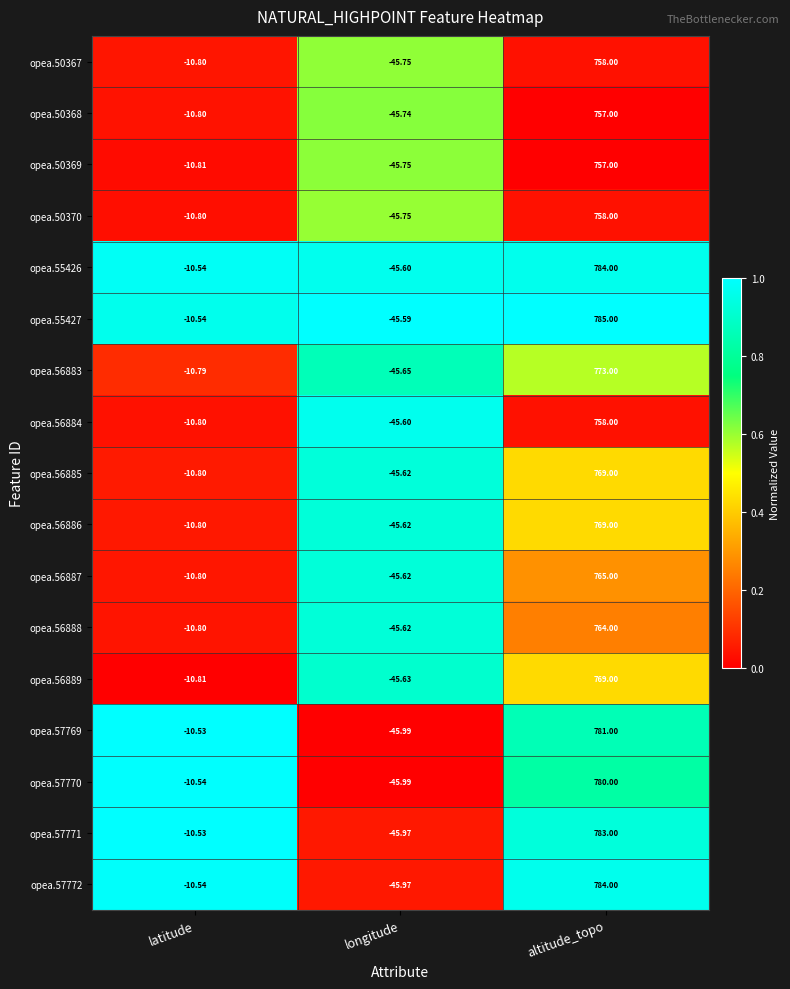

Where does the opea.55427 series first go above -10?

altitude_topo